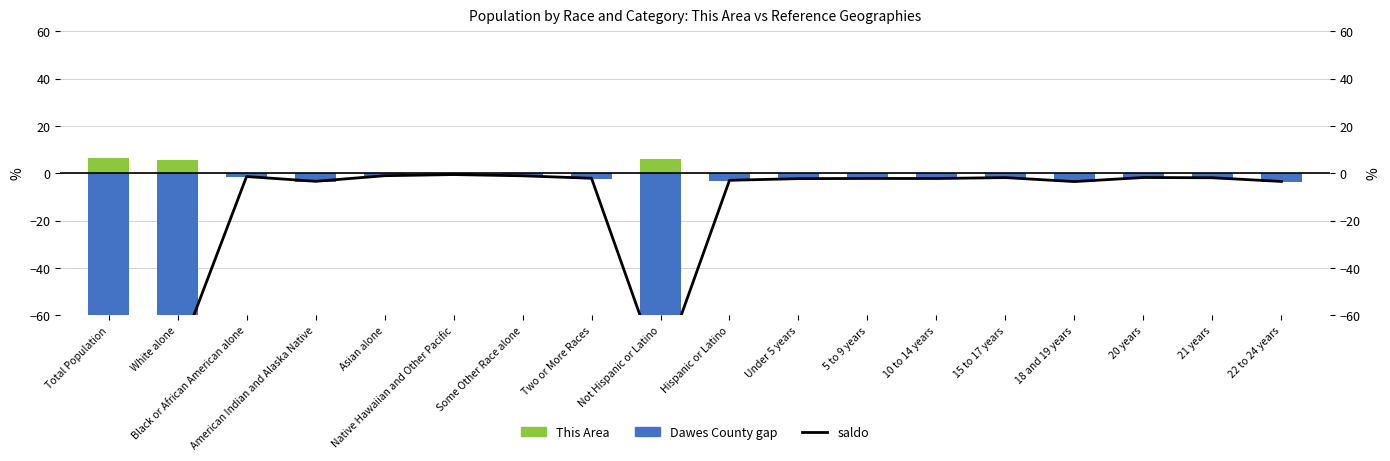

What are all the series names shown in the legend?

saldo, This Area (positive), Dawes County gap